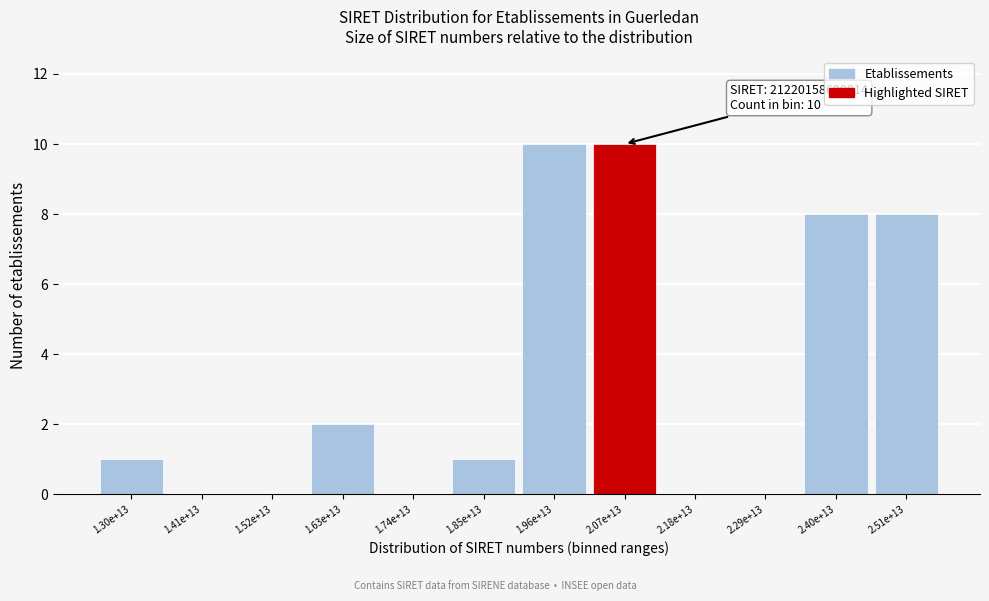

Reading left to right, extract all data points from this chart.

1.30e+13=1	1.41e+13=0	1.52e+13=0	1.63e+13=2	1.74e+13=0	1.85e+13=1	1.96e+13=10	2.07e+13=10	2.18e+13=0	2.29e+13=0	2.40e+13=8	2.51e+13=8